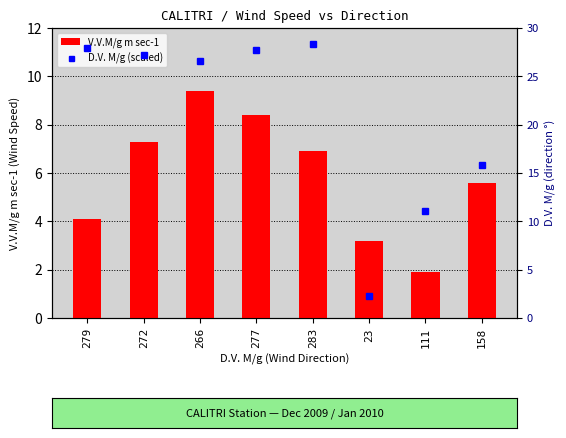

Is it true that the value at 158 is 3.4?

False